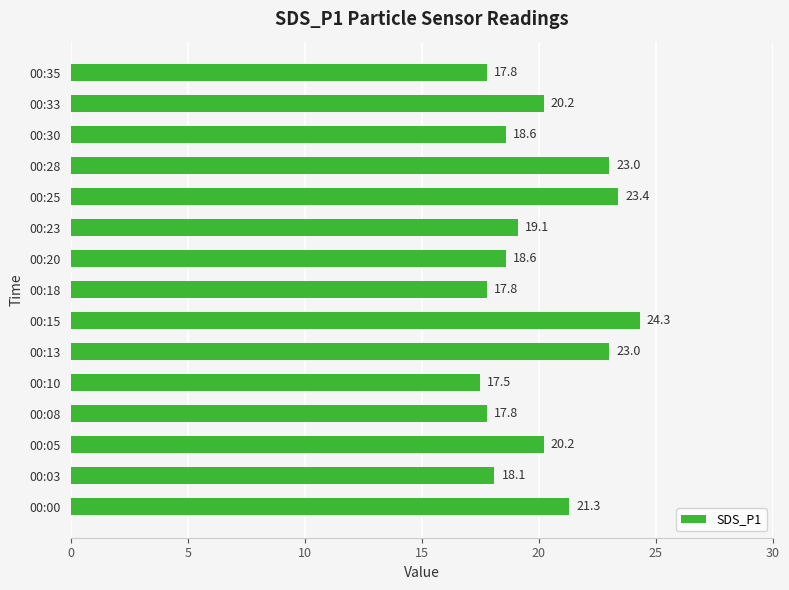

What is the sum of all values?

300.7